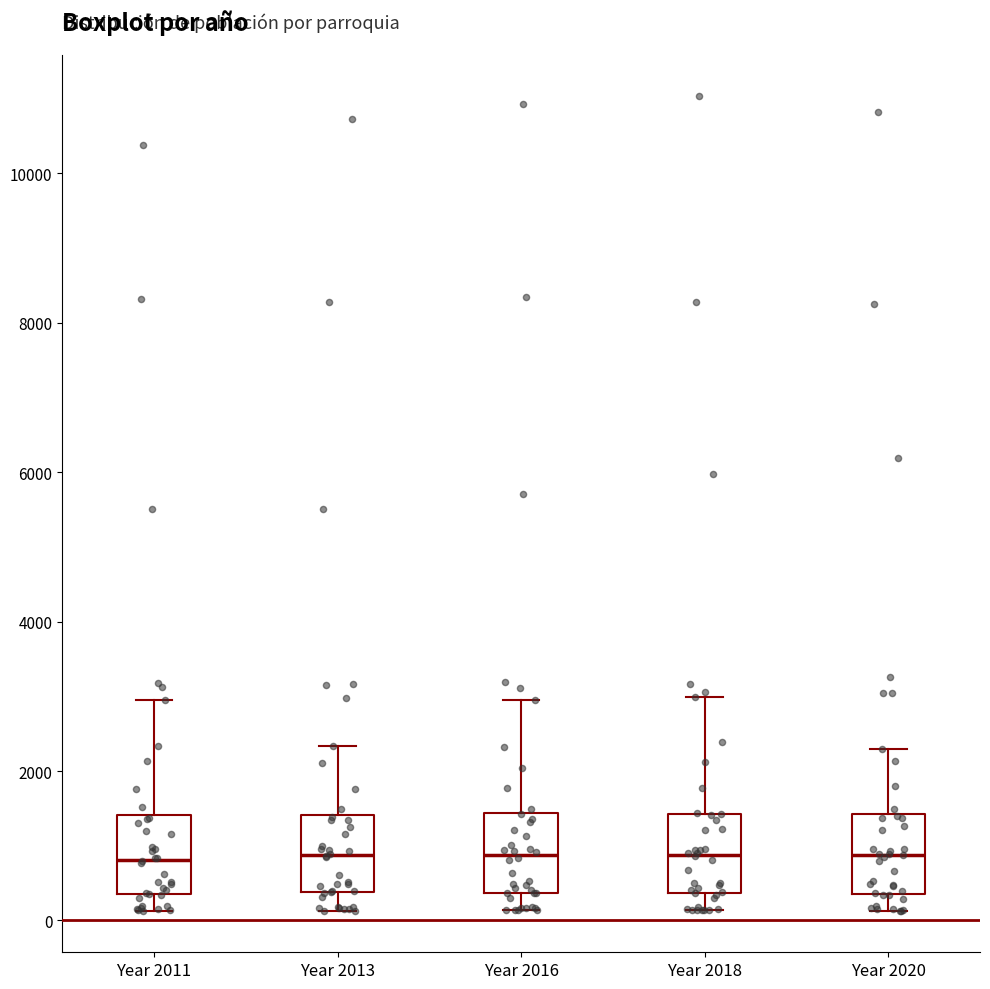

Reading left to right, transcribe this box plot: for each box, give where its median line is, the range the box spans, and where its two whiskers end, as read against the y-axis. The values are not printed on the chart, so give them approximately, as read against the axis.

Year 2011: median 800, box 400 to 1400, whiskers 200 to 3000
Year 2013: median 800, box 400 to 1400, whiskers 200 to 2400
Year 2016: median 800, box 400 to 1400, whiskers 200 to 3000
Year 2018: median 800, box 400 to 1400, whiskers 200 to 3000
Year 2020: median 800, box 400 to 1400, whiskers 200 to 2200